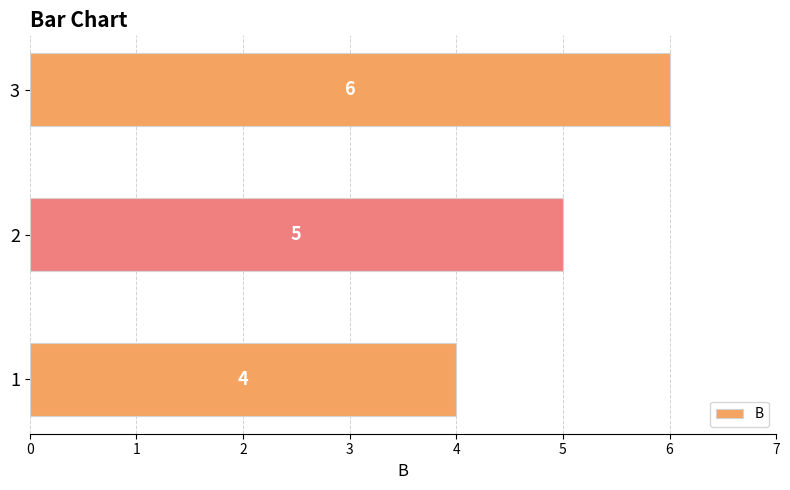

The chart shows a value of 9 at 1. True or false?

False